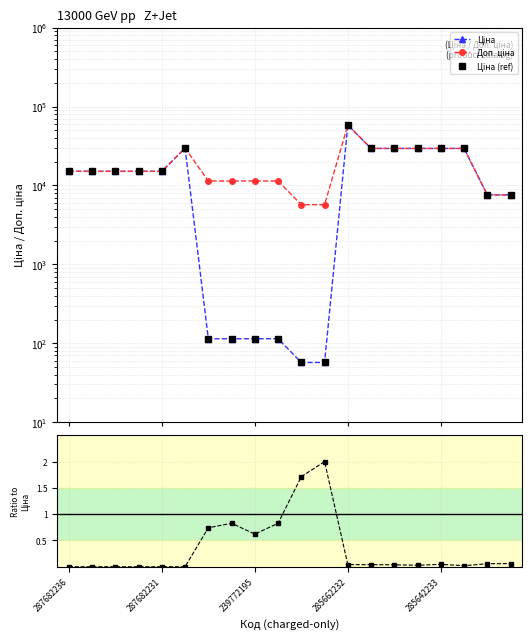

Is it true that Доп. ціна equals 19781.8 at 287682236?

False